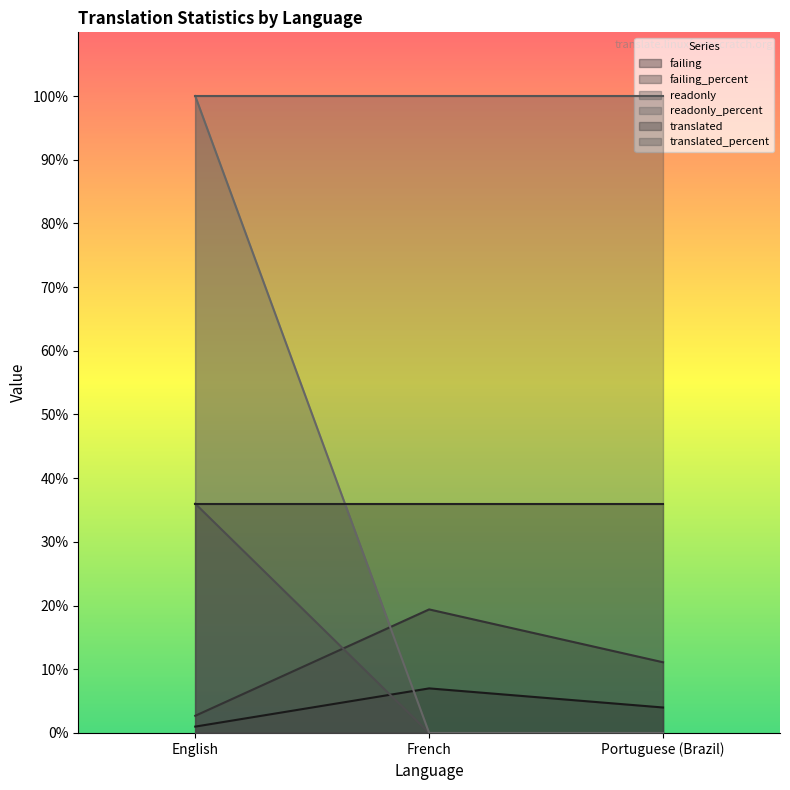

What is the average value of the failing series?

4.0